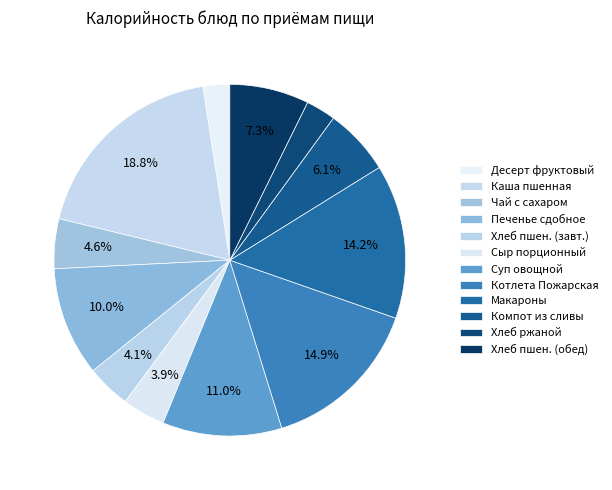

How many segments does this pie chart have?

12